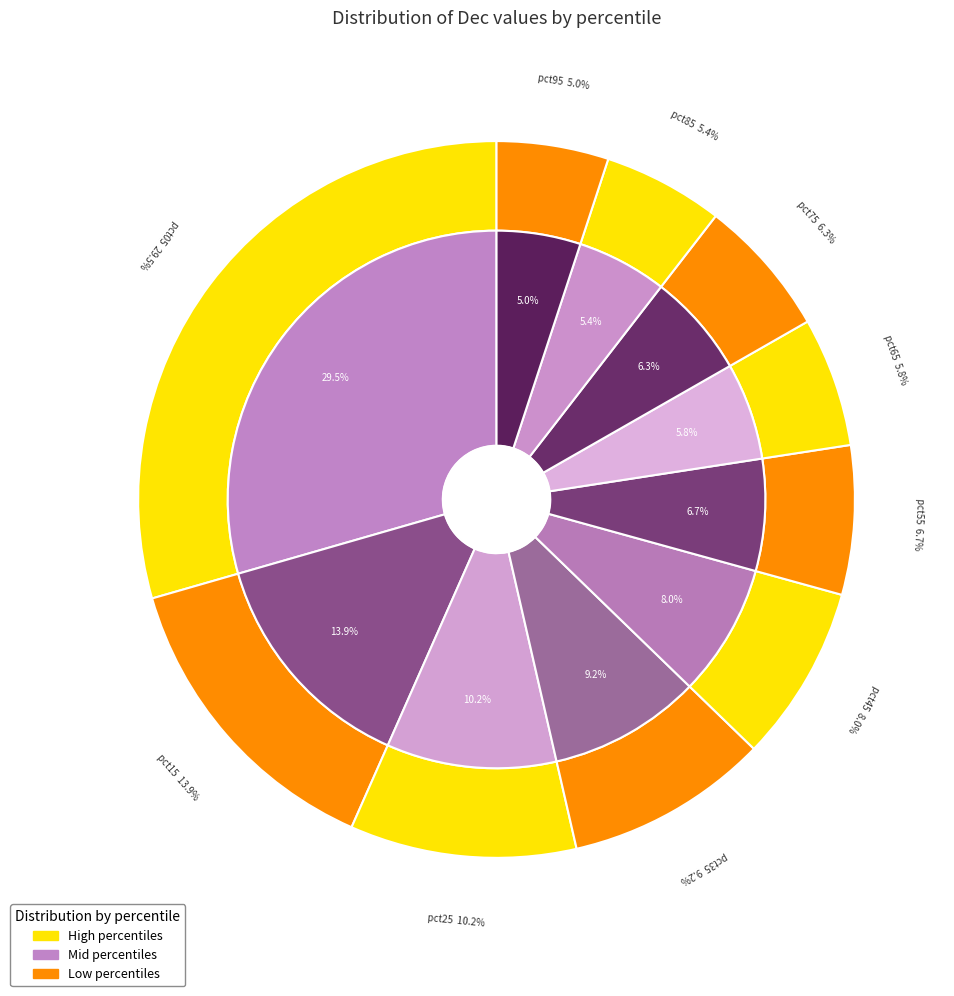

Which category has the biggest portion of the pie?

pct05